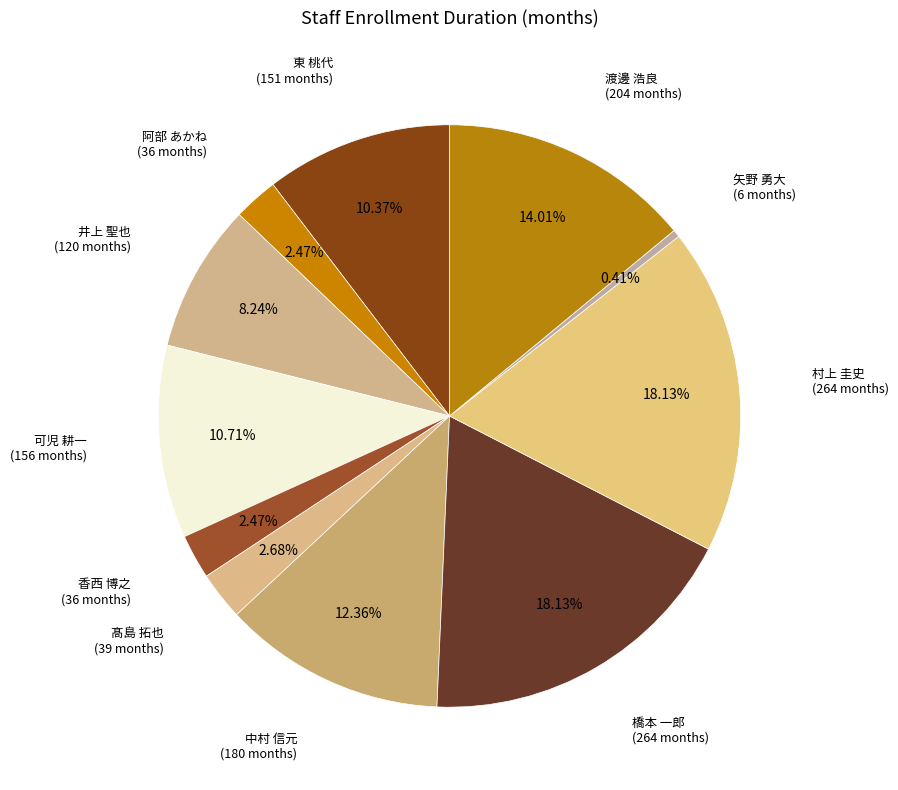

Count the number of slices in the pie.

11